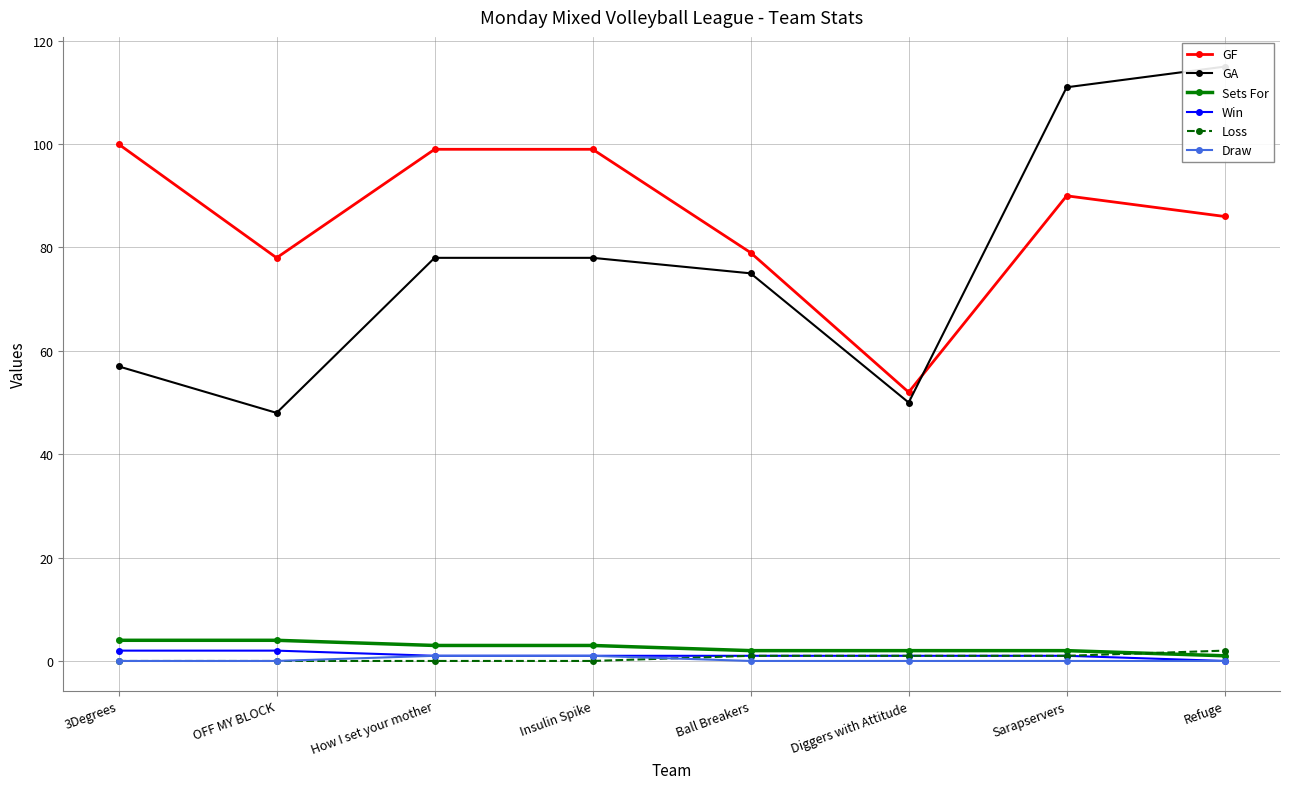

The GF series shows 150 at Sarapservers. True or false?

False